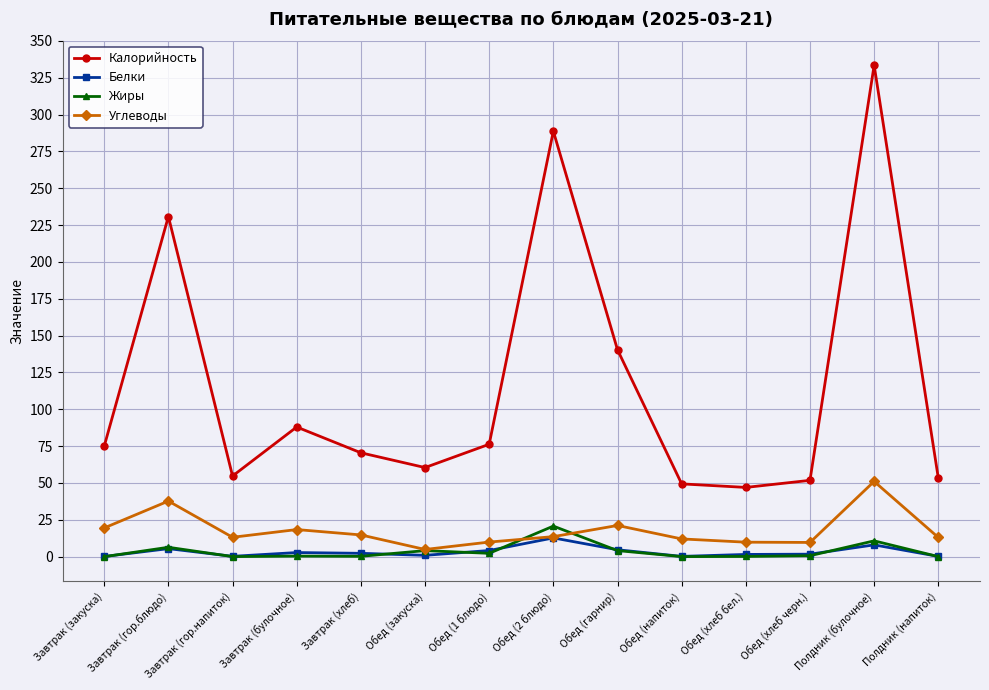

The Углеводы series shows 4.9 at Обед (закуска). True or false?

True